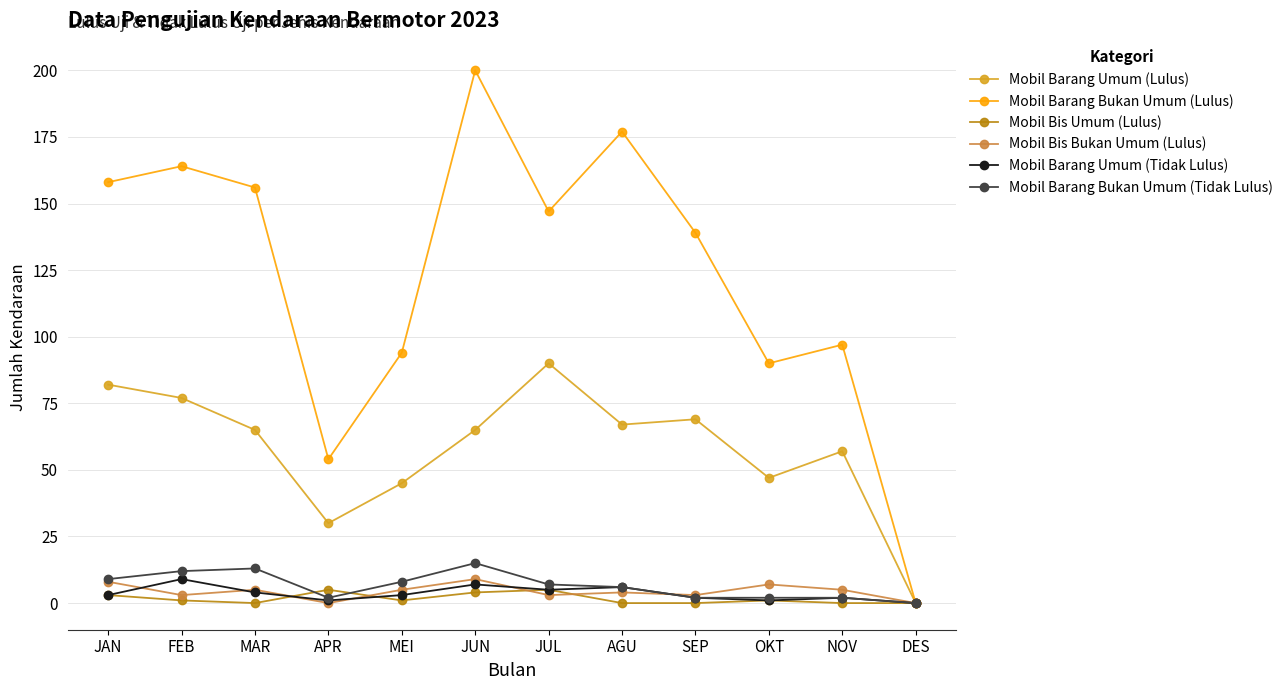

Which series has the widest spread of values?

Mobil Barang Bukan Umum (Lulus)